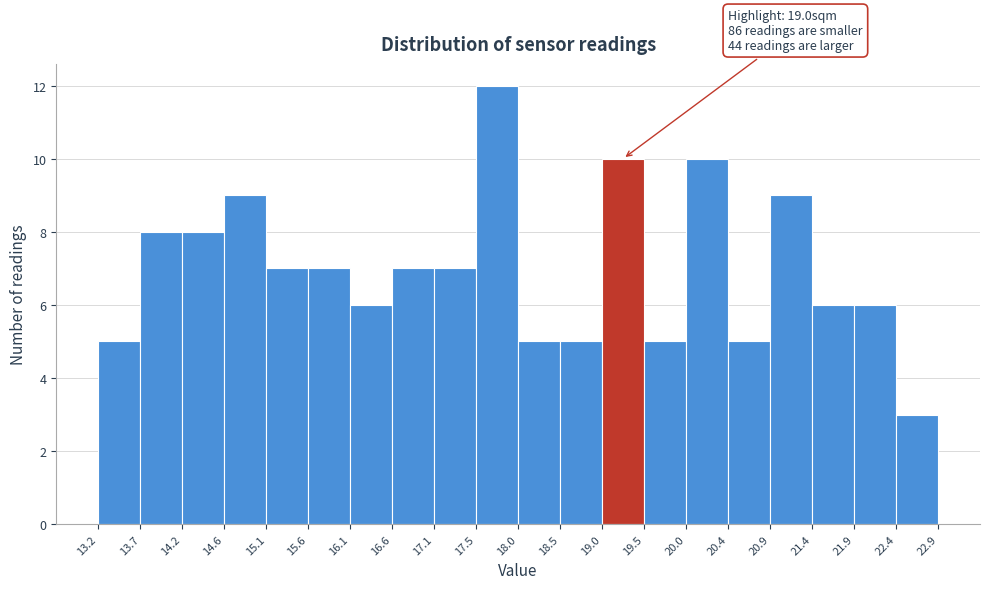

Which range on the x-axis has the tallest bar?

17.5 to 18.0